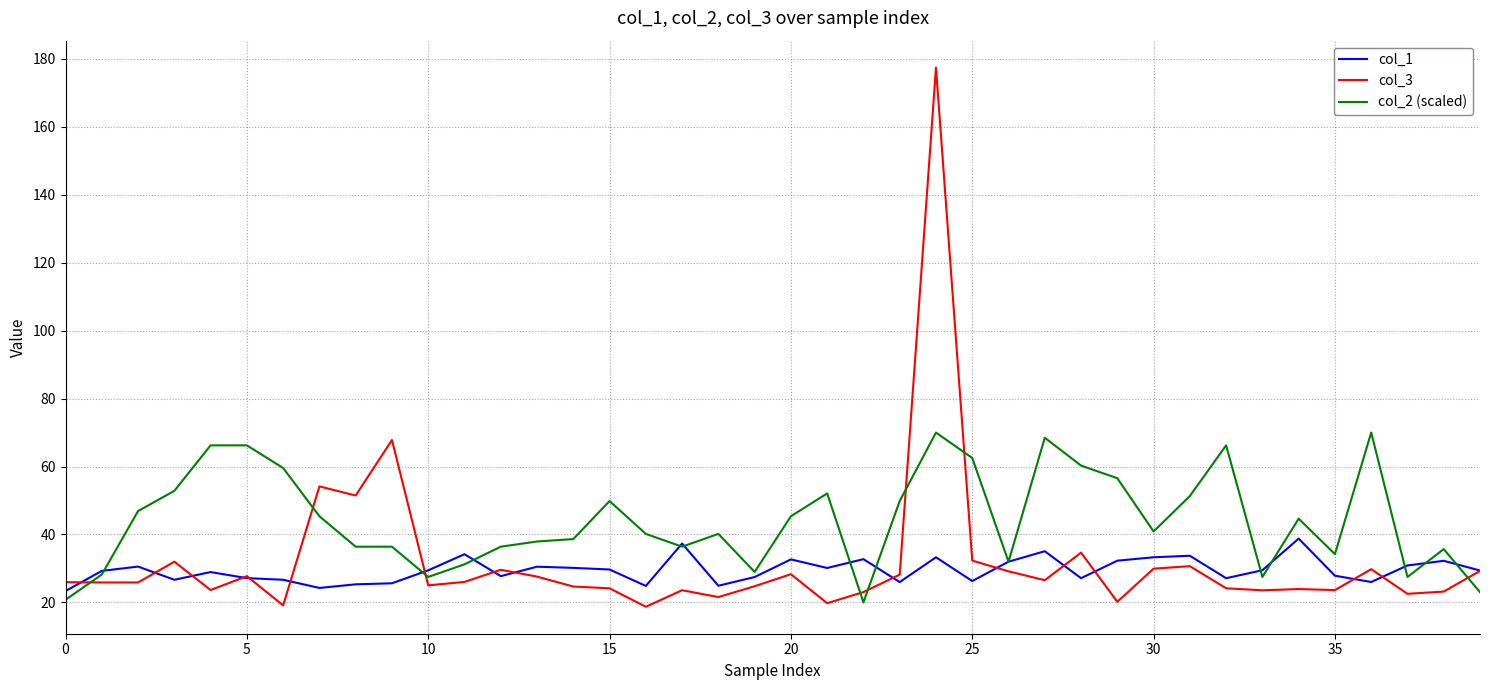

Rank the series by their maximum value, from lowest to highest.

col_1, col_2 (scaled), col_3